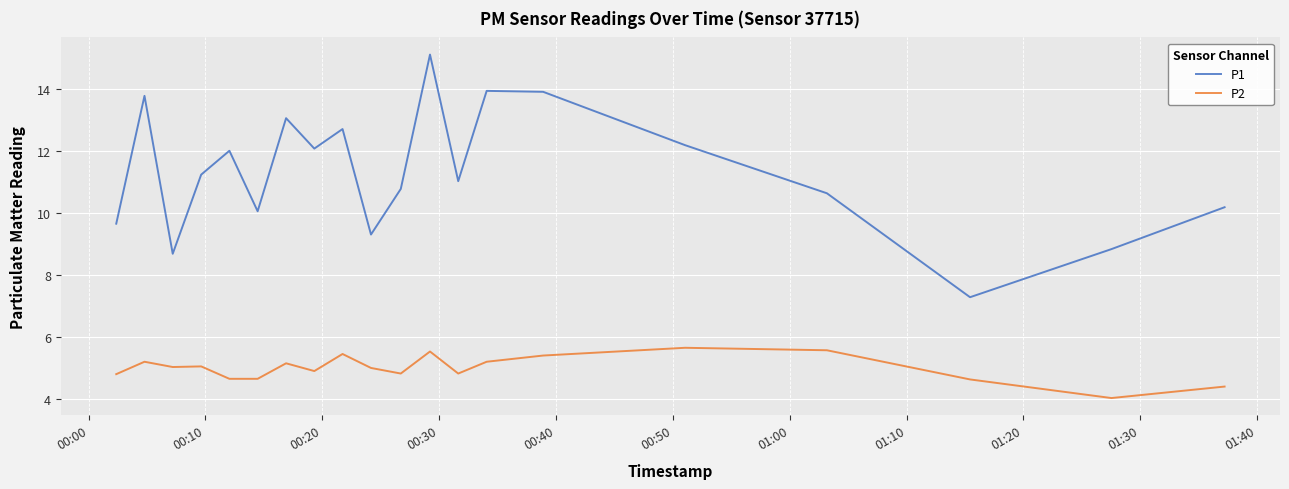

List the series in order of their peak value, lowest first.

P2, P1